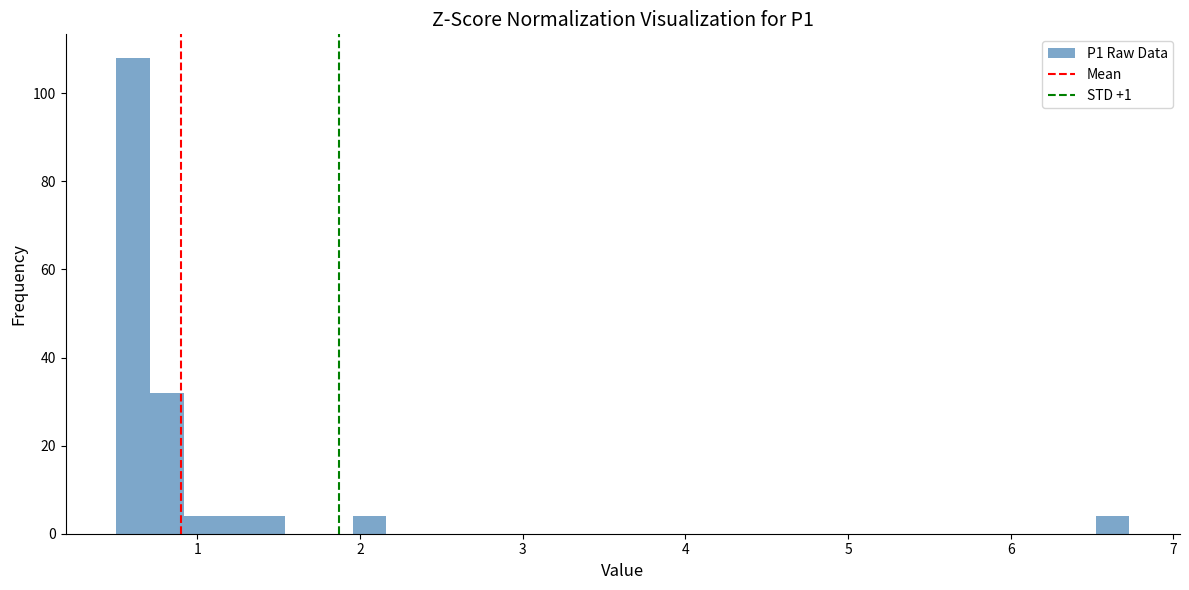

Around what value on the x-axis is the tallest bar? Give the approximate position of its centre, as read against the axis.

0.6